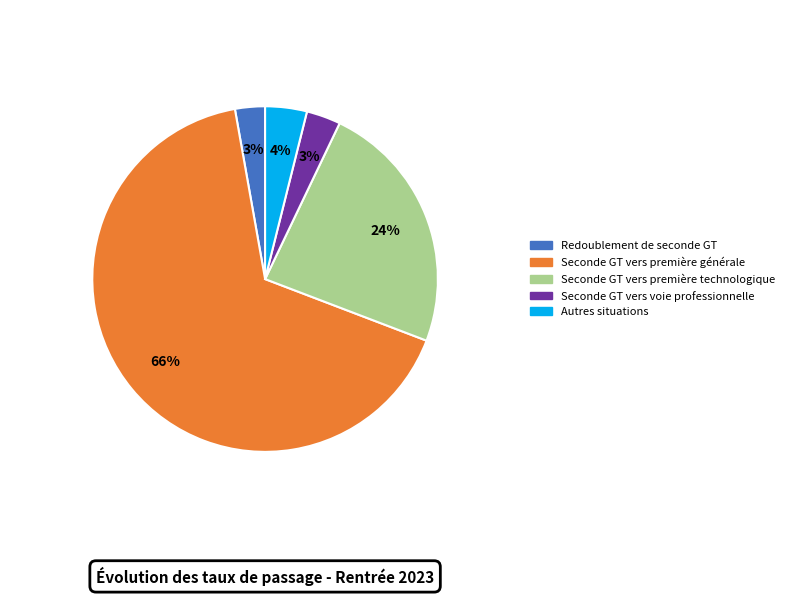

Is the sum of Seconde GT vers voie professionnelle and Seconde GT vers première générale greater than half?

Yes